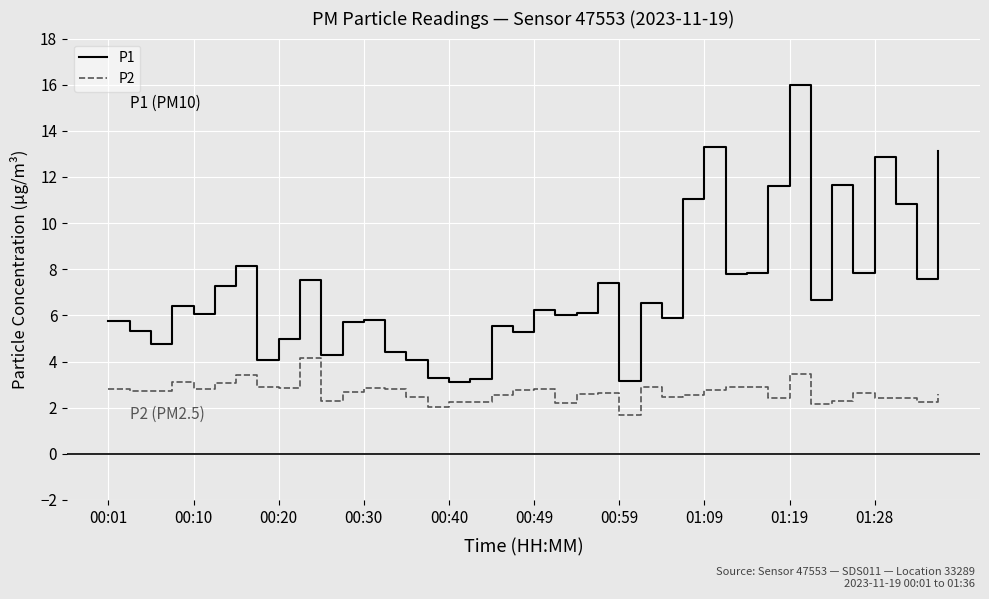

True or false: P2 and P1 cross at least once.

False